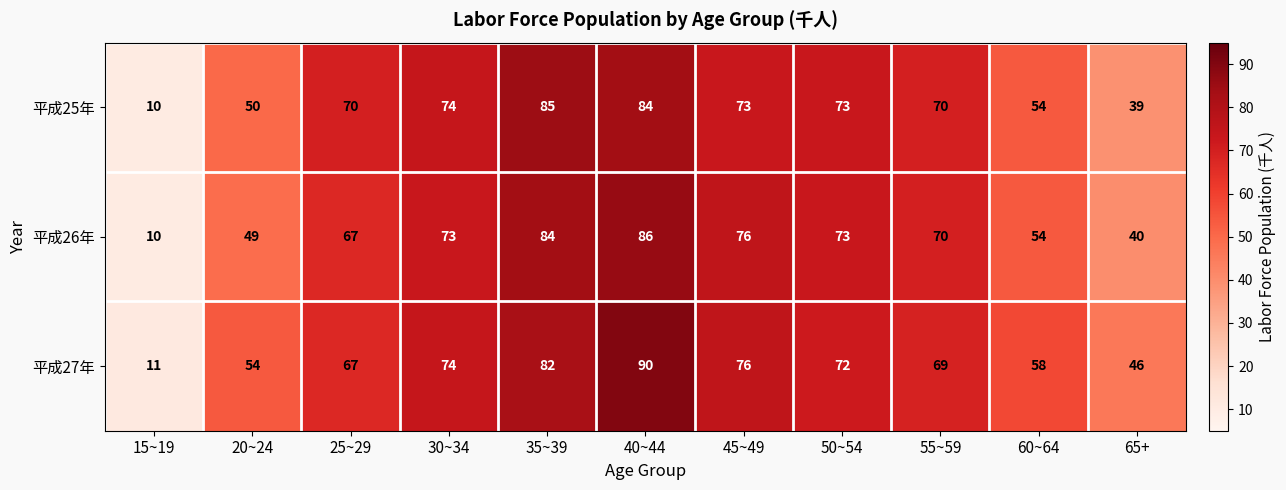

What is the difference between the maximum and minimum values in the 平成25年 series?

75